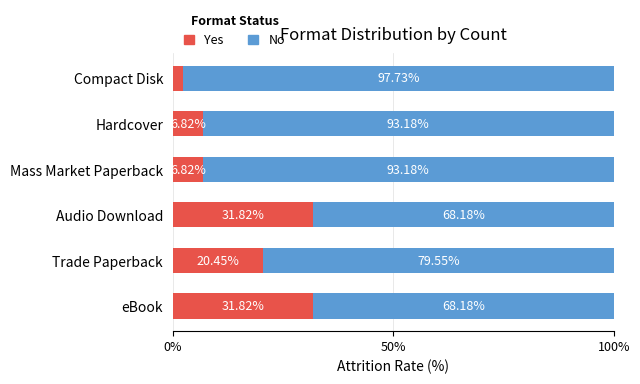

What is the average value of the Yes series?

16.7